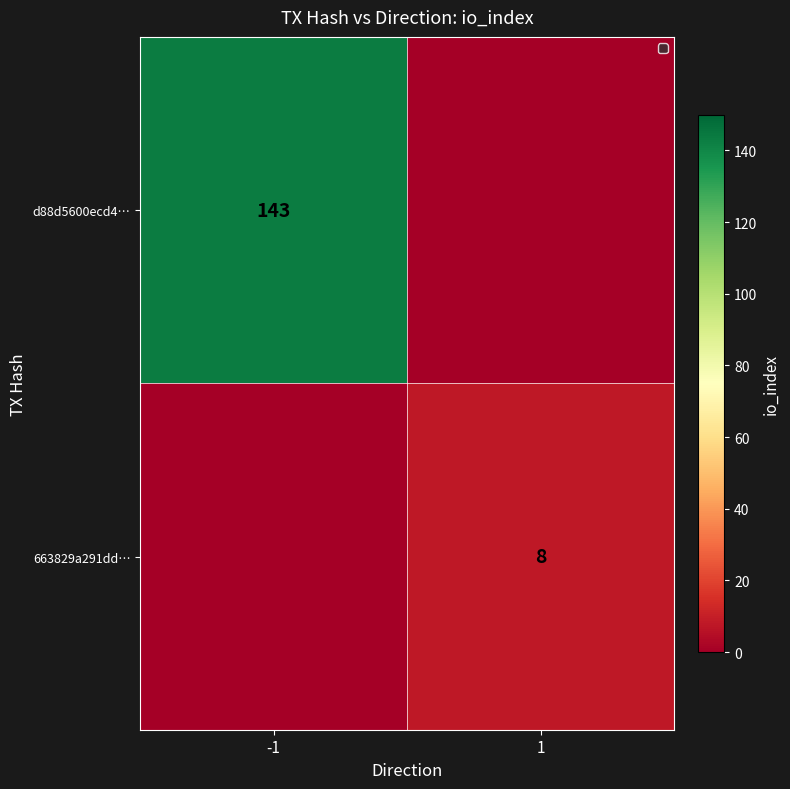

True or false: 663829a291dd… has a value of 8 at 1.

True